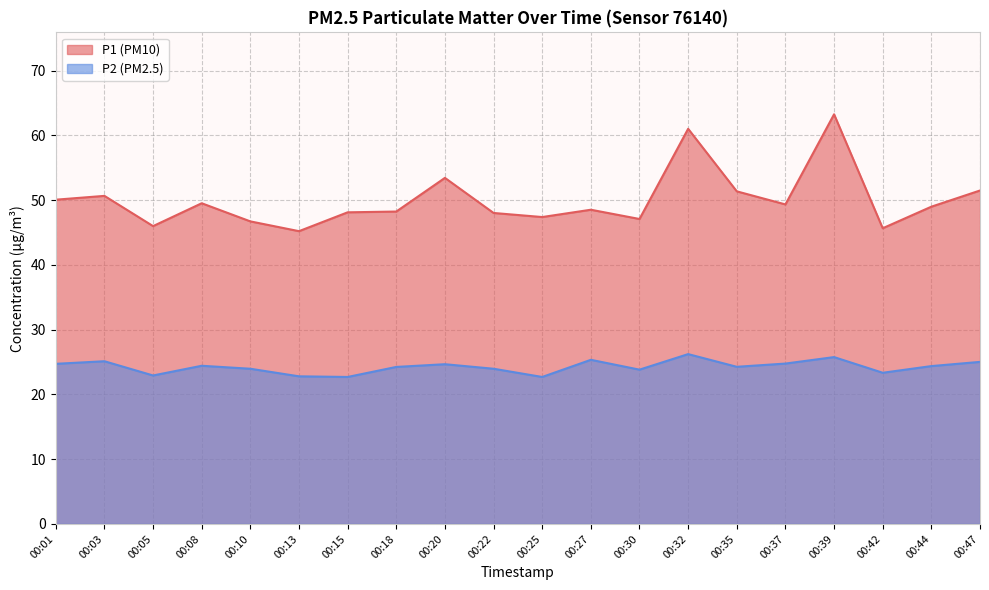

Rank the series by their average value, from lowest to highest.

P2 (PM2.5), P1 (PM10)